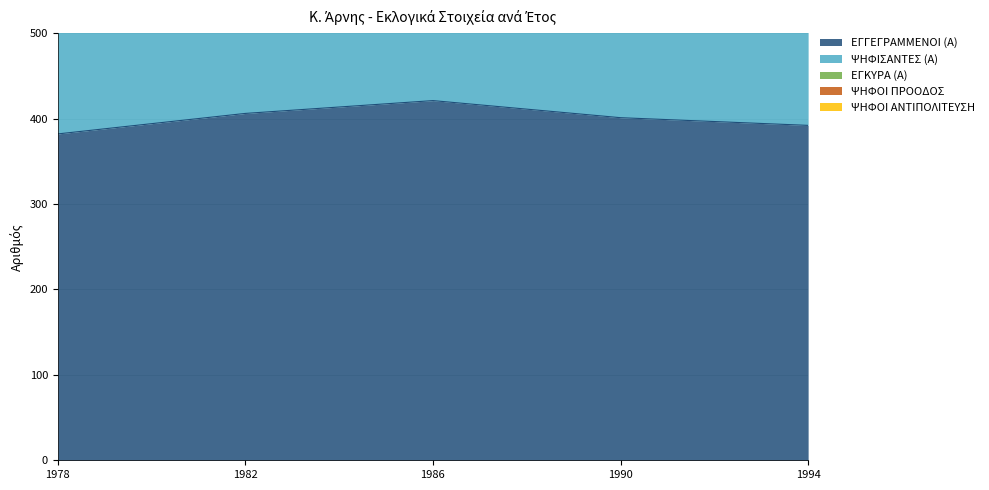

True or false: ΕΓΚΥΡΑ (Α) and ΨΗΦΙΣΑΝΤΕΣ (Α) cross at least once.

False